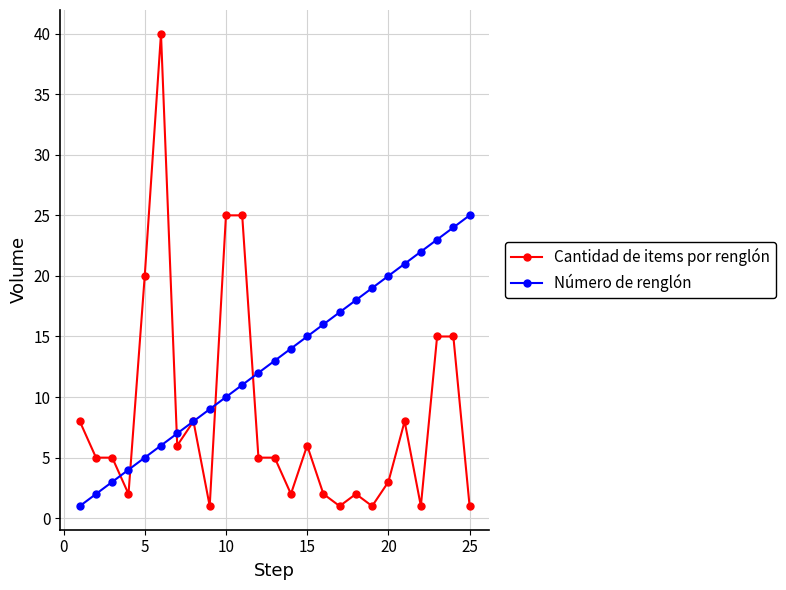

True or false: Cantidad de items por renglón has more than 1 interior local peaks.

True